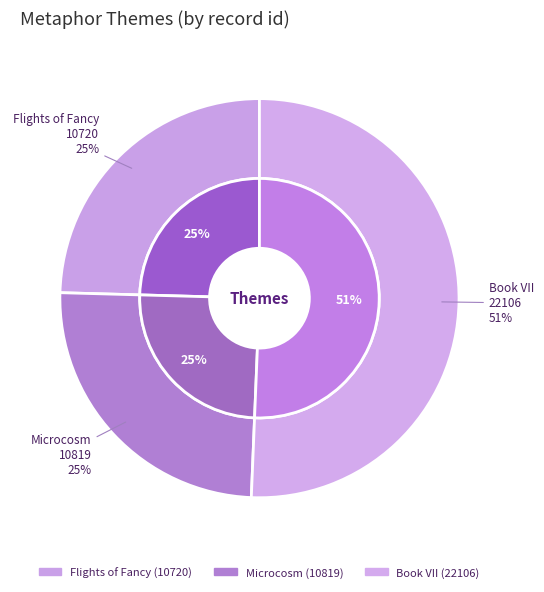

Count the number of slices in the pie.

3